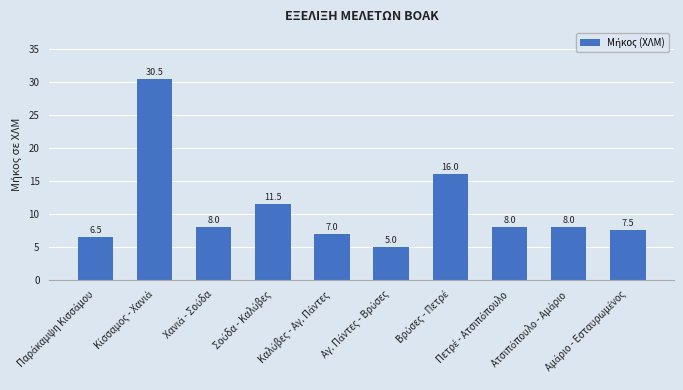

What is the greatest value displayed?

30.5